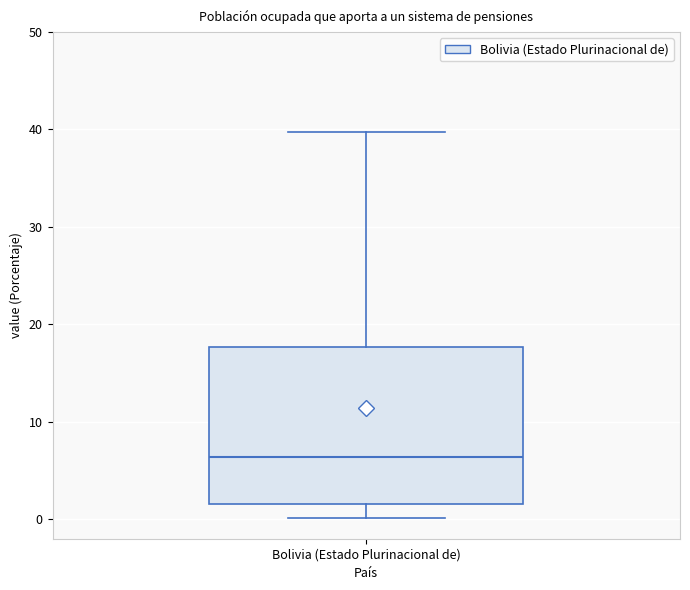

Read this box plot against the y-axis: the position of the median line, the range covered by the box, and the ends of both whiskers. The values are not printed on the chart, so give them approximately, as read against the axis.

median 6, box 2 to 18, whiskers 0 to 40